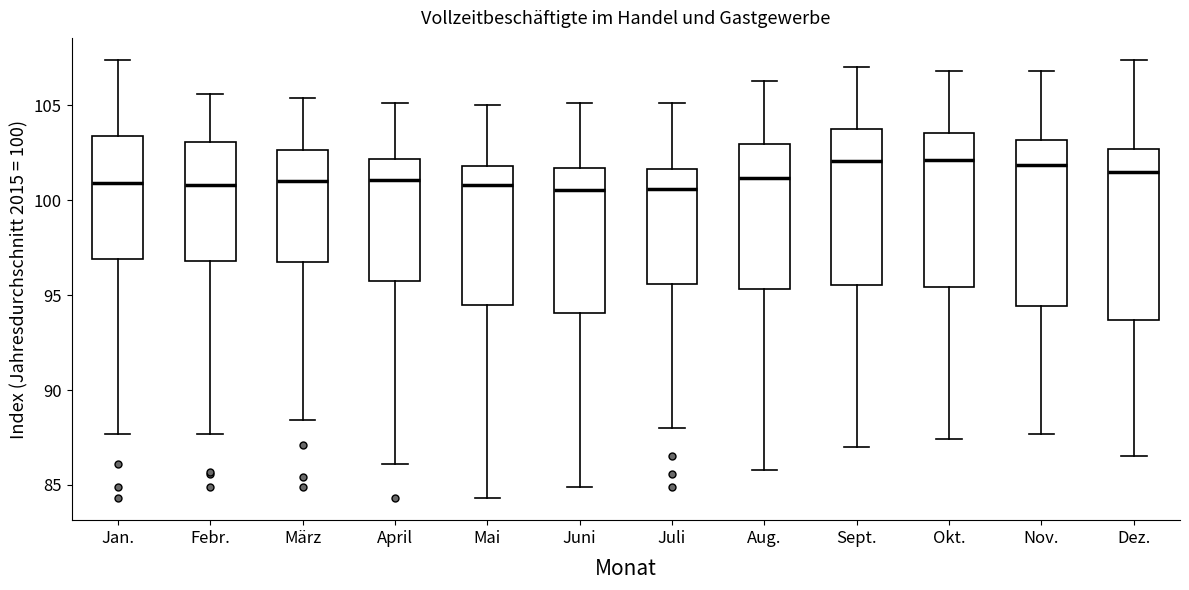

Reading left to right, transcribe this box plot: for each box, give where its median line is, the range the box spans, and where its two whiskers end, as read against the y-axis. The values are not printed on the chart, so give them approximately, as read against the axis.

Jan.: median 101.0, box 97.0 to 103.5, whiskers 87.5 to 107.5
Febr.: median 101.0, box 97.0 to 103.0, whiskers 87.5 to 105.5
März: median 101.0, box 97.0 to 102.5, whiskers 88.5 to 105.5
April: median 101.0, box 95.5 to 102.0, whiskers 86.0 to 105.0
Mai: median 101.0, box 94.5 to 102.0, whiskers 84.5 to 105.0
Juni: median 100.5, box 94.0 to 101.5, whiskers 85.0 to 105.0
Juli: median 100.5, box 95.5 to 101.5, whiskers 88.0 to 105.0
Aug.: median 101.0, box 95.5 to 103.0, whiskers 86.0 to 106.5
Sept.: median 102.0, box 95.5 to 104.0, whiskers 87.0 to 107.0
Okt.: median 102.0, box 95.5 to 103.5, whiskers 87.5 to 107.0
Nov.: median 102.0, box 94.5 to 103.0, whiskers 87.5 to 107.0
Dez.: median 101.5, box 93.5 to 102.5, whiskers 86.5 to 107.5